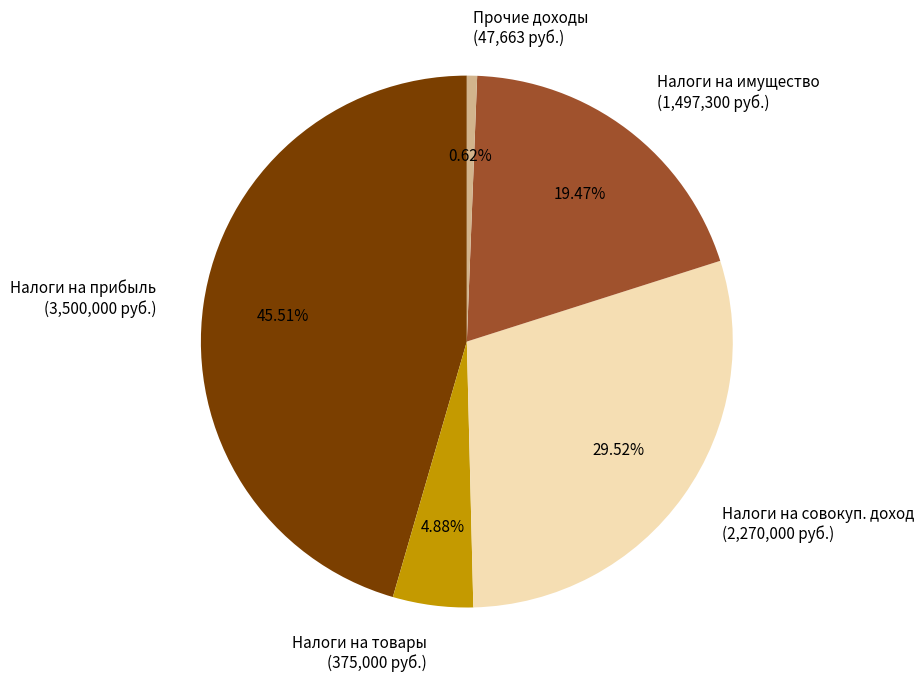

Approximately how many times larger is the value at Налоги на прибыль (3,500,000 руб.) compared to Налоги на товары (375,000 руб.)?

9.3